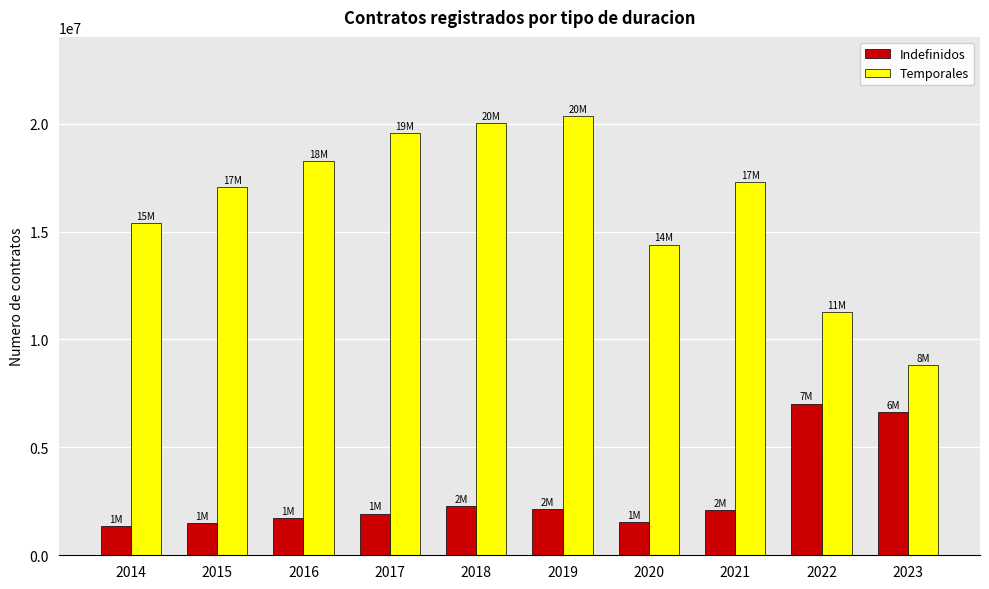

What is the value of the Temporales bar at the 8th from the left?

17271018